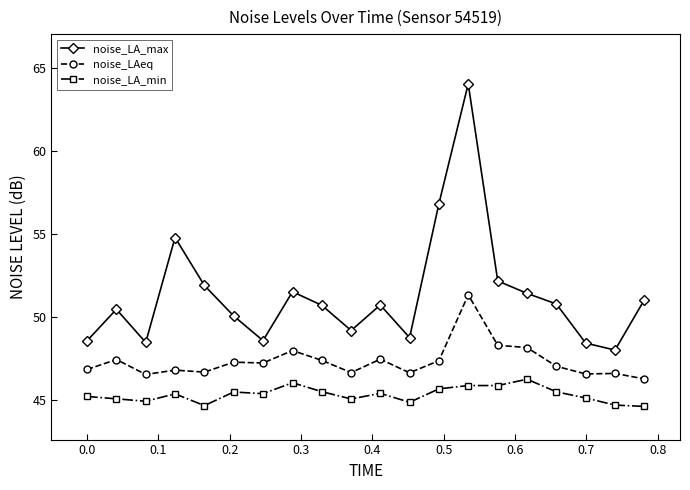

True or false: noise_LA_max has more than 0 points higher than both neighbors.

True